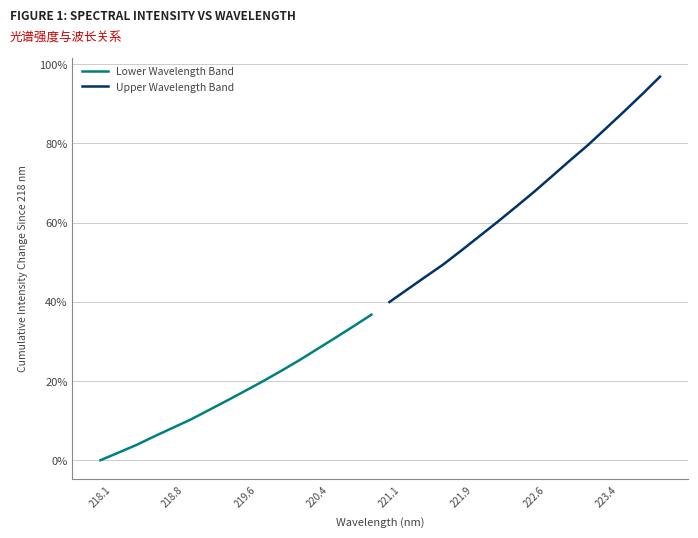

At which label does Upper Wavelength Band first exceed 67?

222.6